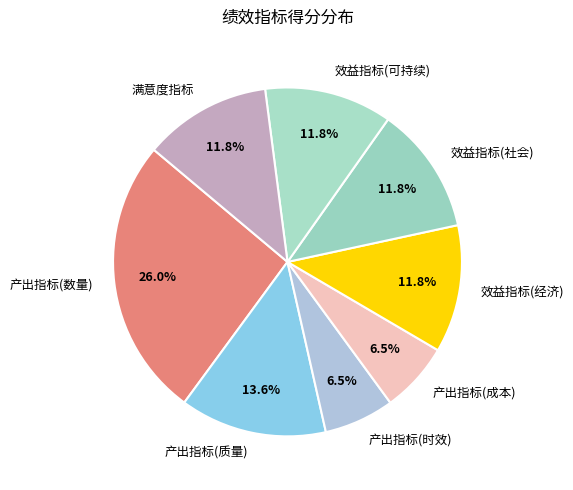

What is the largest slice in the pie chart?

产出指标(数量)